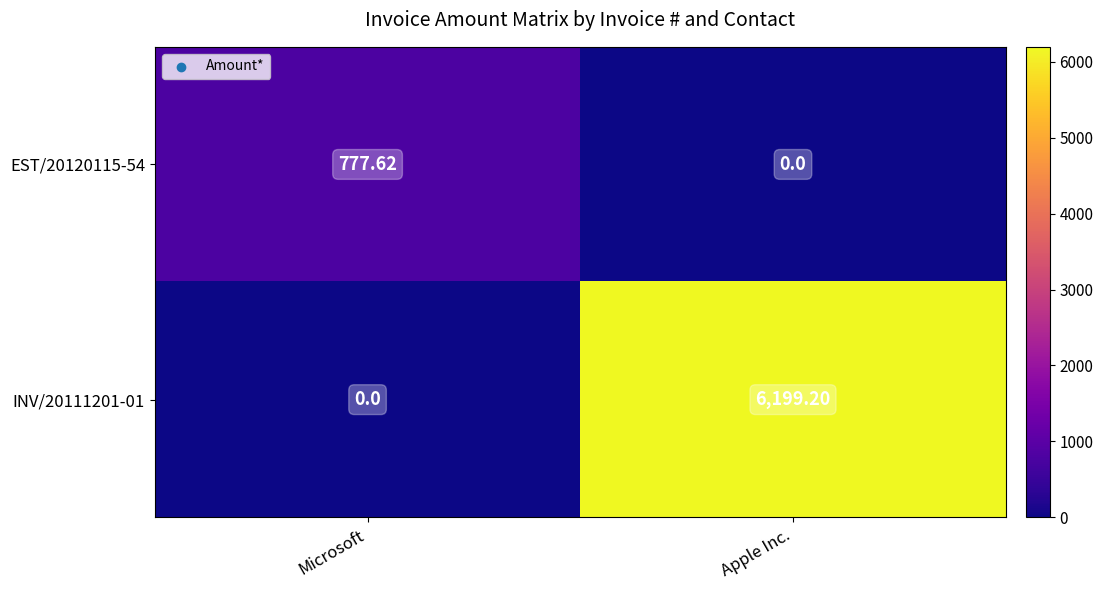

How many distinct data groups are displayed?

2